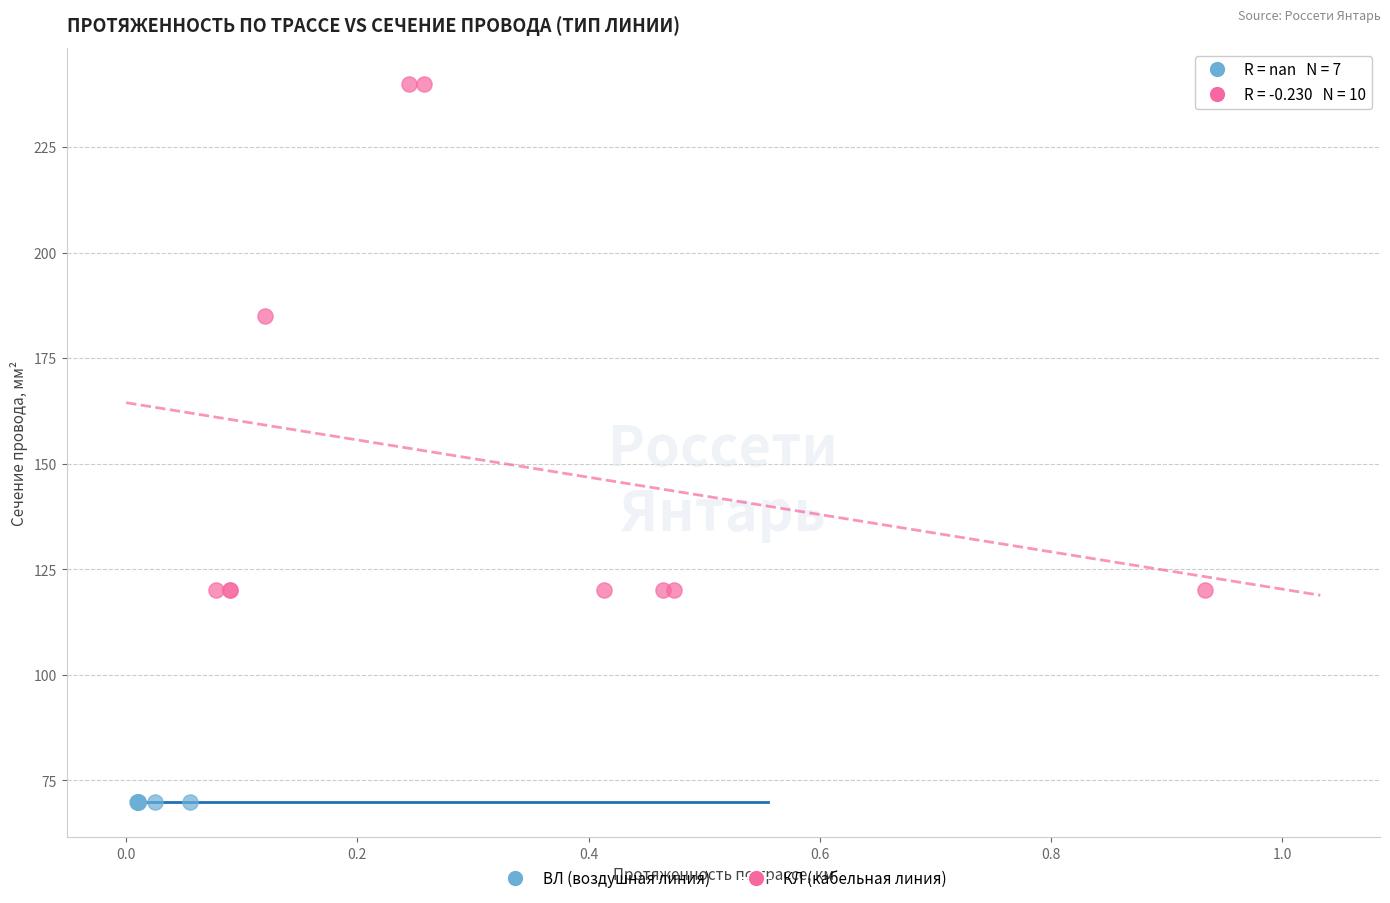

Which series reaches the minimum Y coordinate?

ВЛ (воздушная линия)